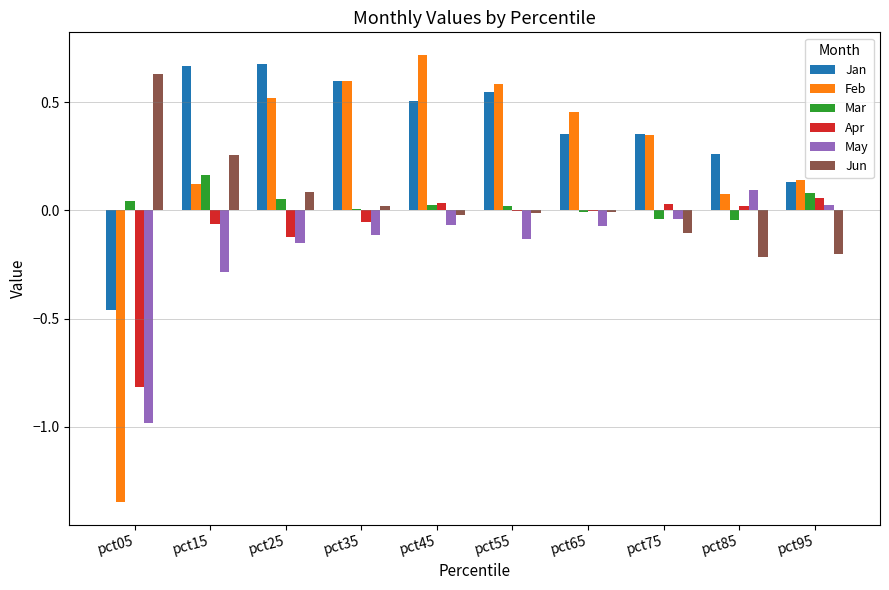

Between pct15 and pct45, which series saw the biggest shift?

Feb